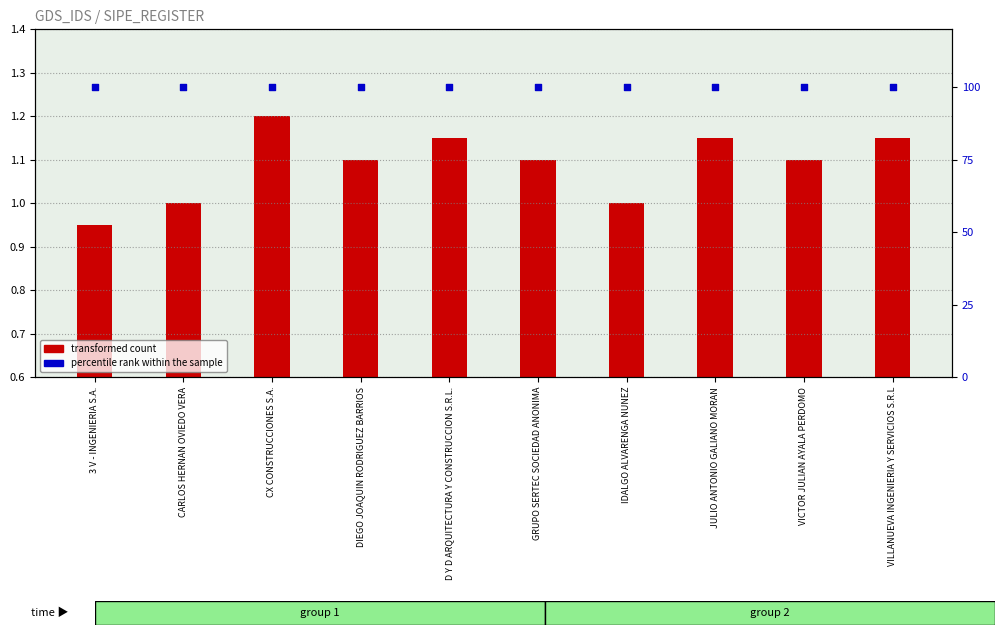

Which series reaches the minimum Y coordinate?

transformed count